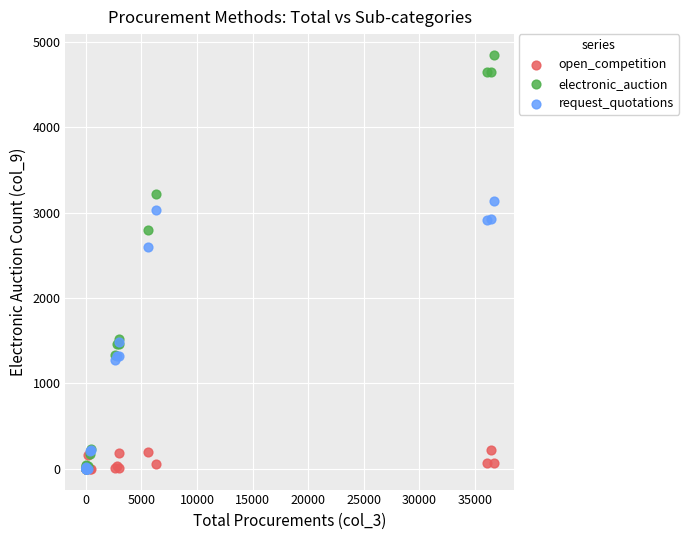

Which series reaches the maximum Y coordinate?

electronic_auction